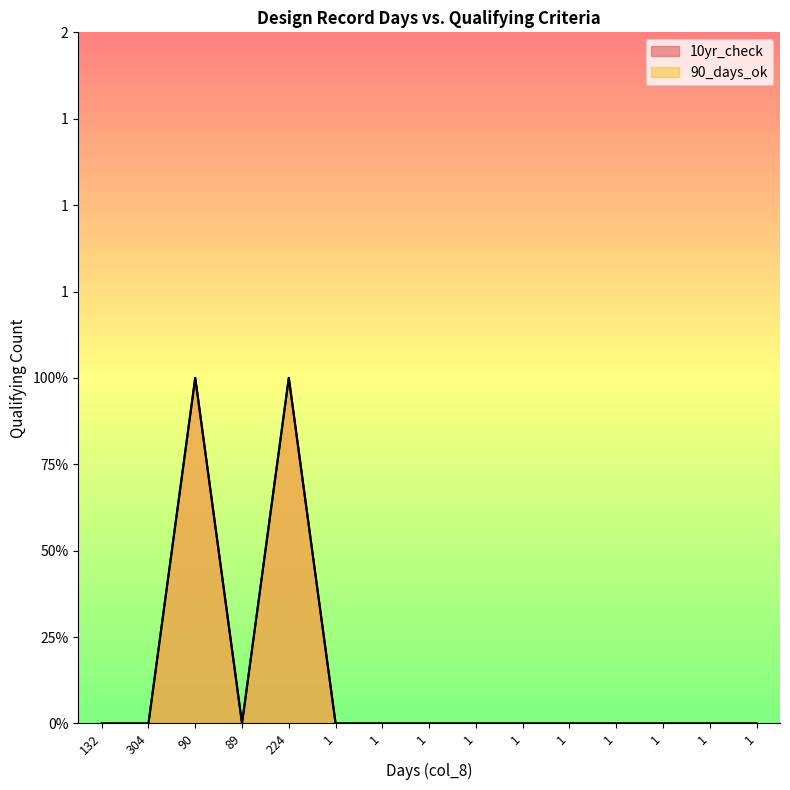

Where is the first local maximum for 90_days_ok?

90